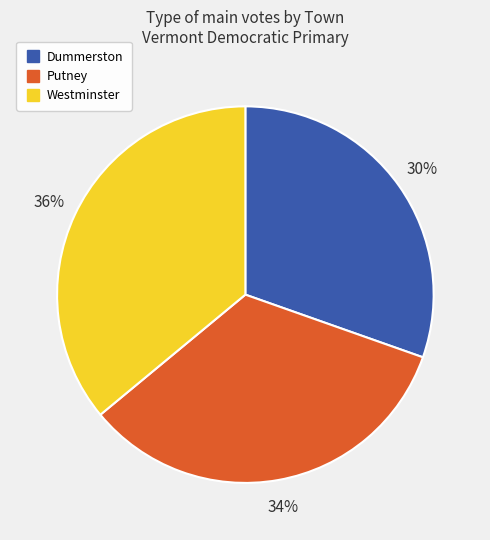

How many segments does this pie chart have?

3